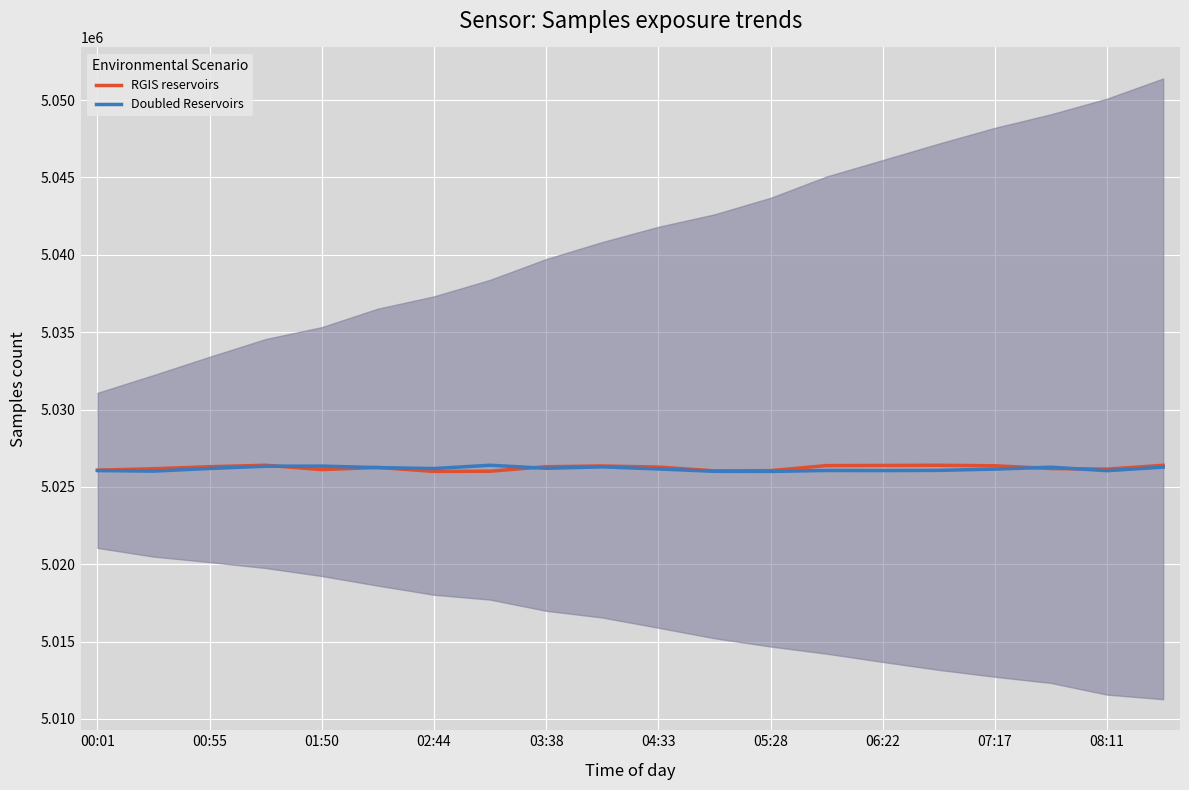

Which series has the widest spread of values?

RGIS reservoirs